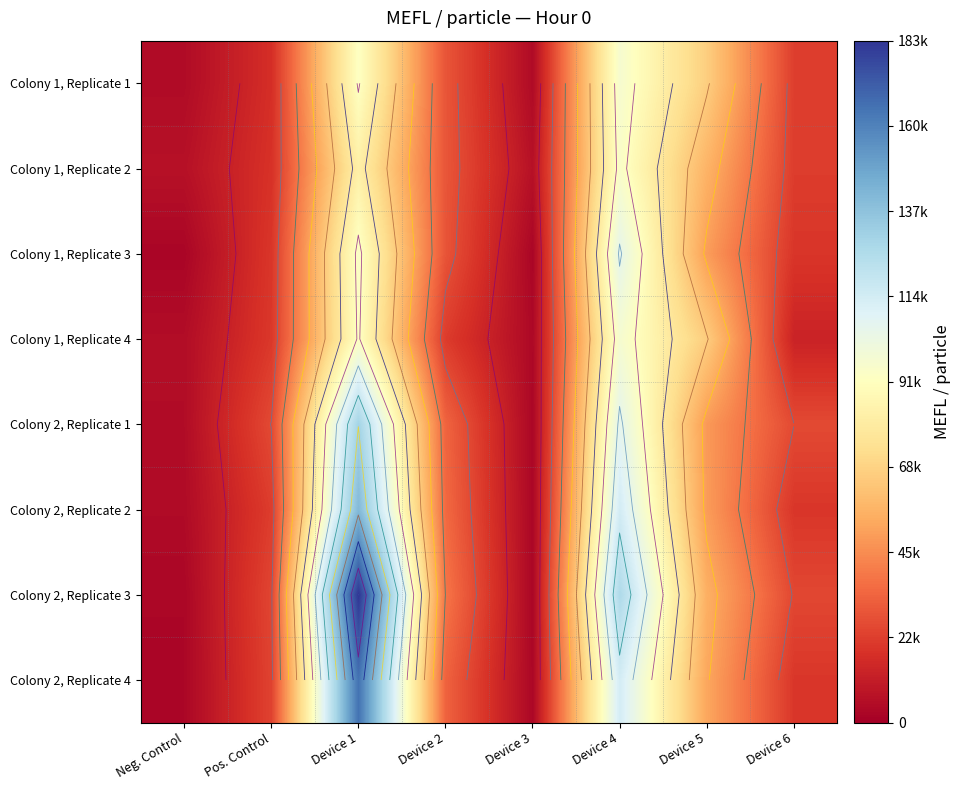

Between Device 1 and Device 4, which series saw the biggest shift?

Colony 2, Replicate 3